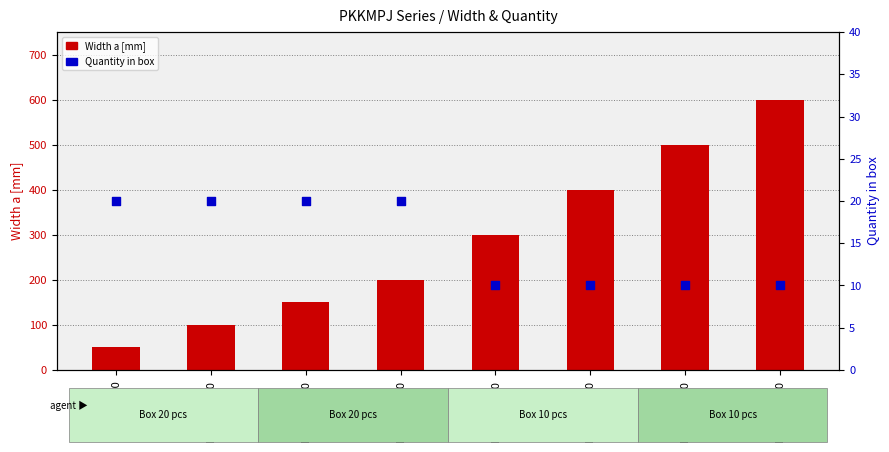

Which series has the largest total across all categories?

Width a [mm]